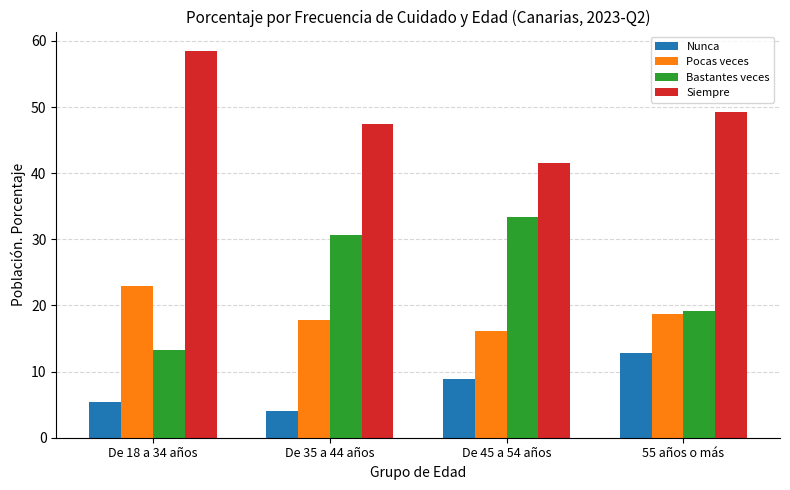

Rank the series by their maximum value, from lowest to highest.

Nunca, Pocas veces, Bastantes veces, Siempre